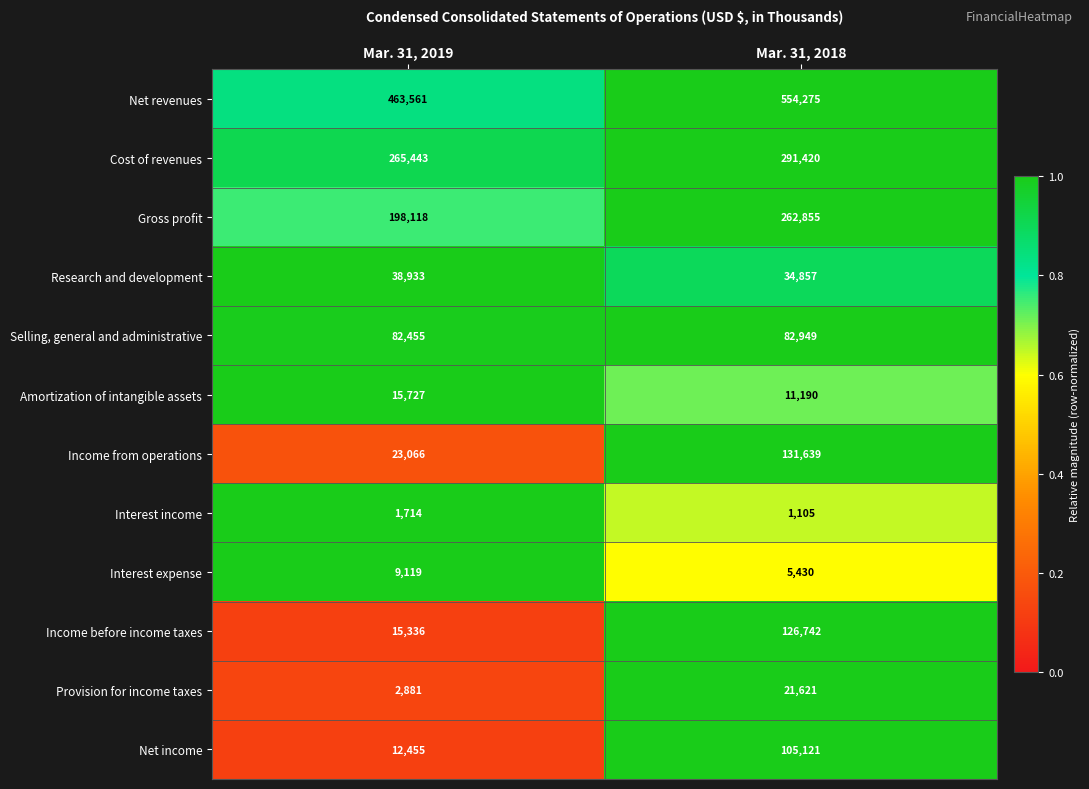

Rank the categories by Net revenues value from lowest to highest.

Mar. 31, 2019, Mar. 31, 2018